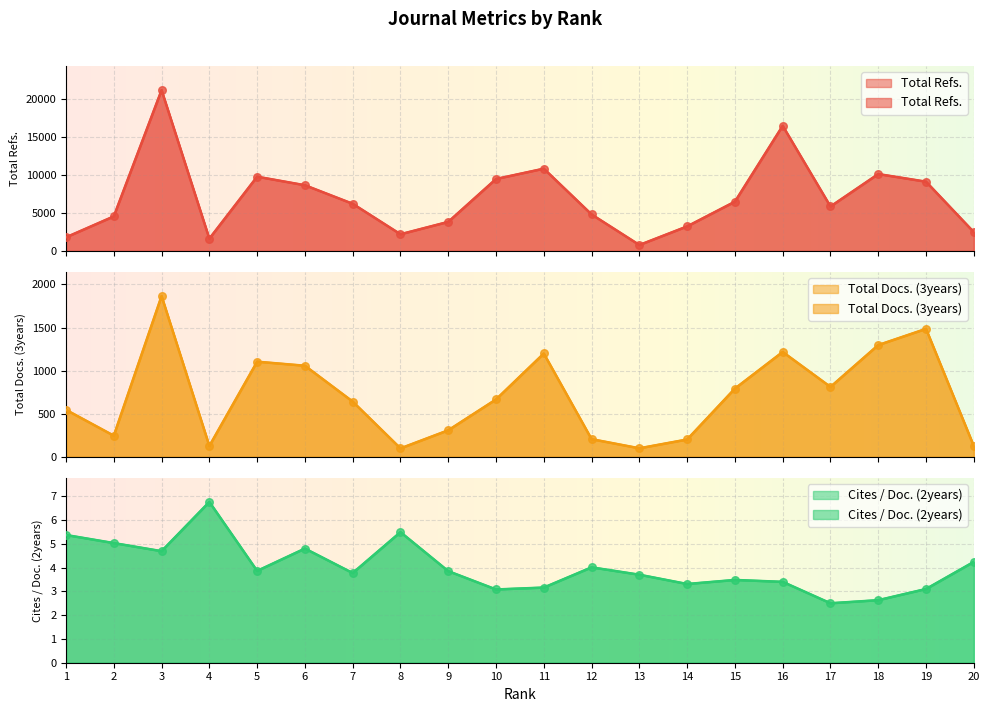

What is the total value across all series at 2?

4783.0